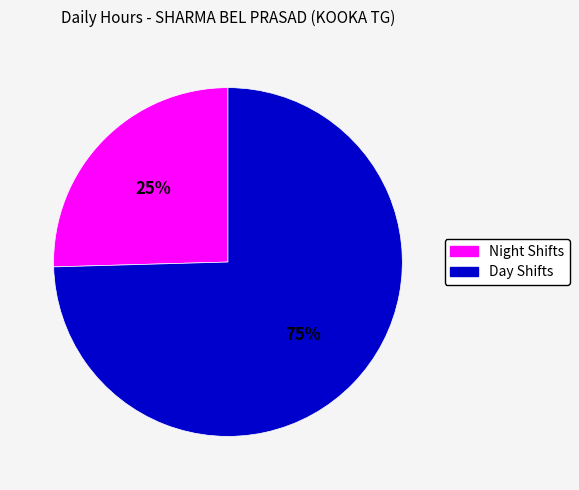

Is there any slice that represents more than half of the pie?

Yes